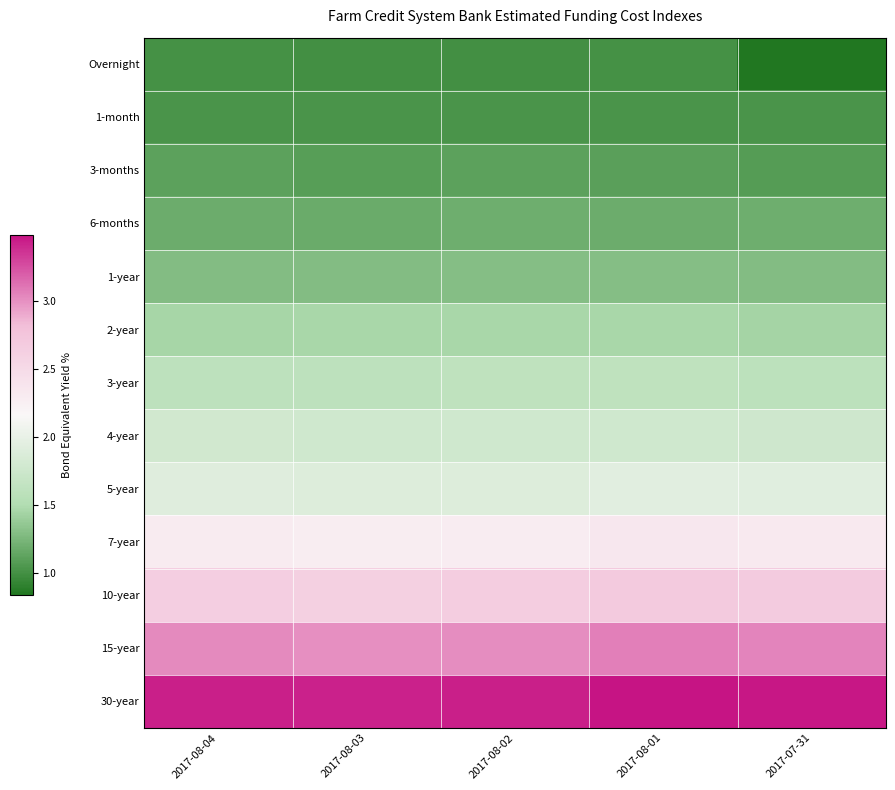

List the series in order of their peak value, lowest first.

Overnight, 1-month, 3-months, 6-months, 1-year, 2-year, 3-year, 4-year, 5-year, 7-year, 10-year, 15-year, 30-year